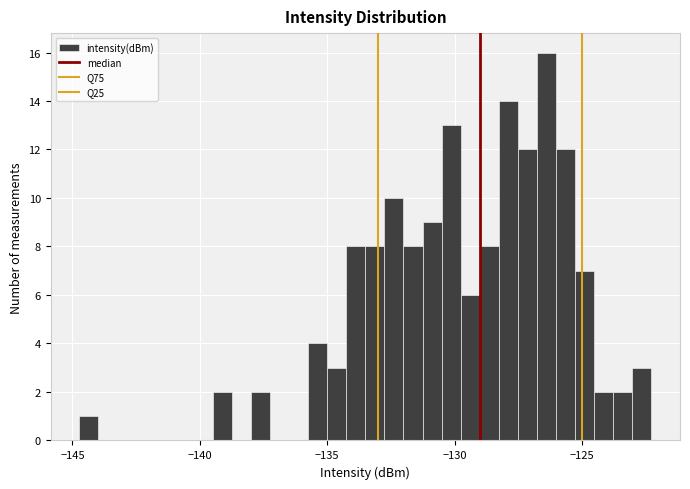

Around what value on the x-axis is the tallest bar? Give the approximate position of its centre, as read against the axis.

-126.5